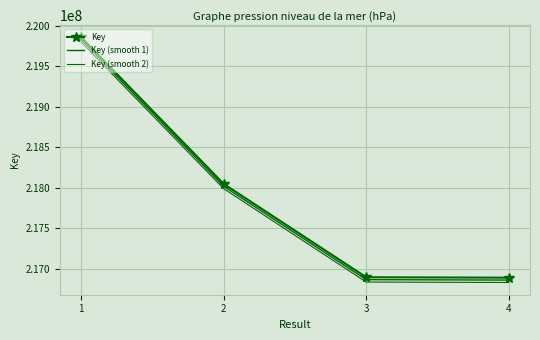

Which series has the largest total across all categories?

Key